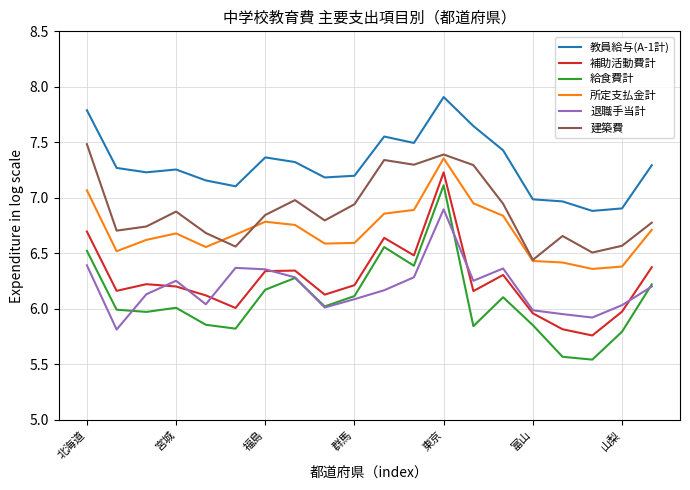

Which series has the largest total across all categories?

教員給与(A-1計)